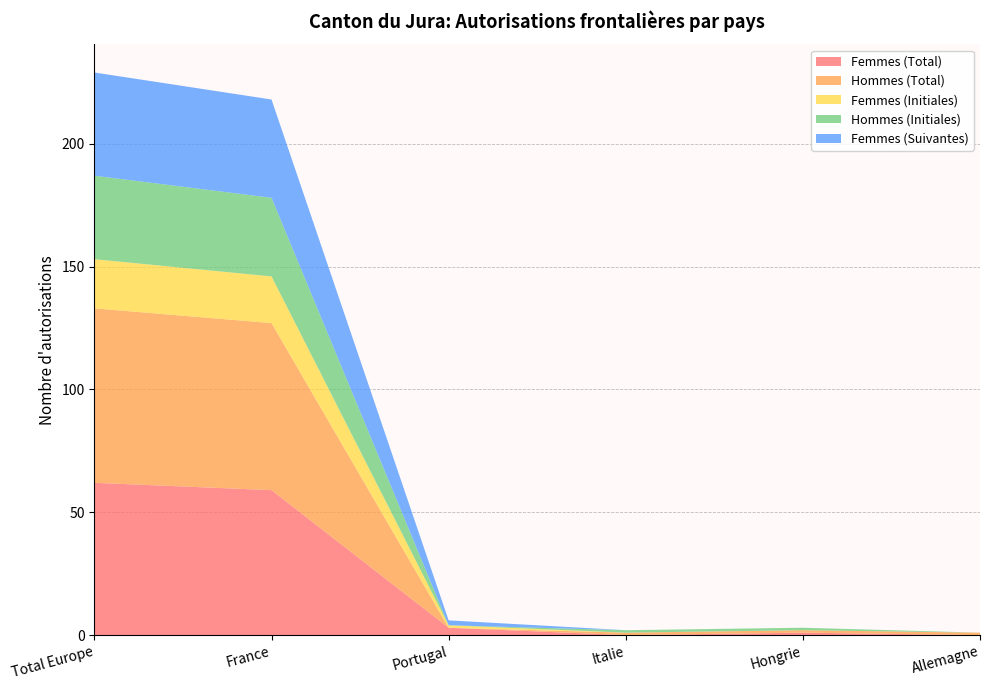

Reading right to left, what are all the values shown in this chart?

Femmes (Total): 0	1	0	3	59	62
Hommes (Total): 1	1	1	0	68	71
Femmes (Initiales): 0	0	0	1	19	20
Hommes (Initiales): 0	1	1	0	32	34
Femmes (Suivantes): 0	0	0	2	40	42